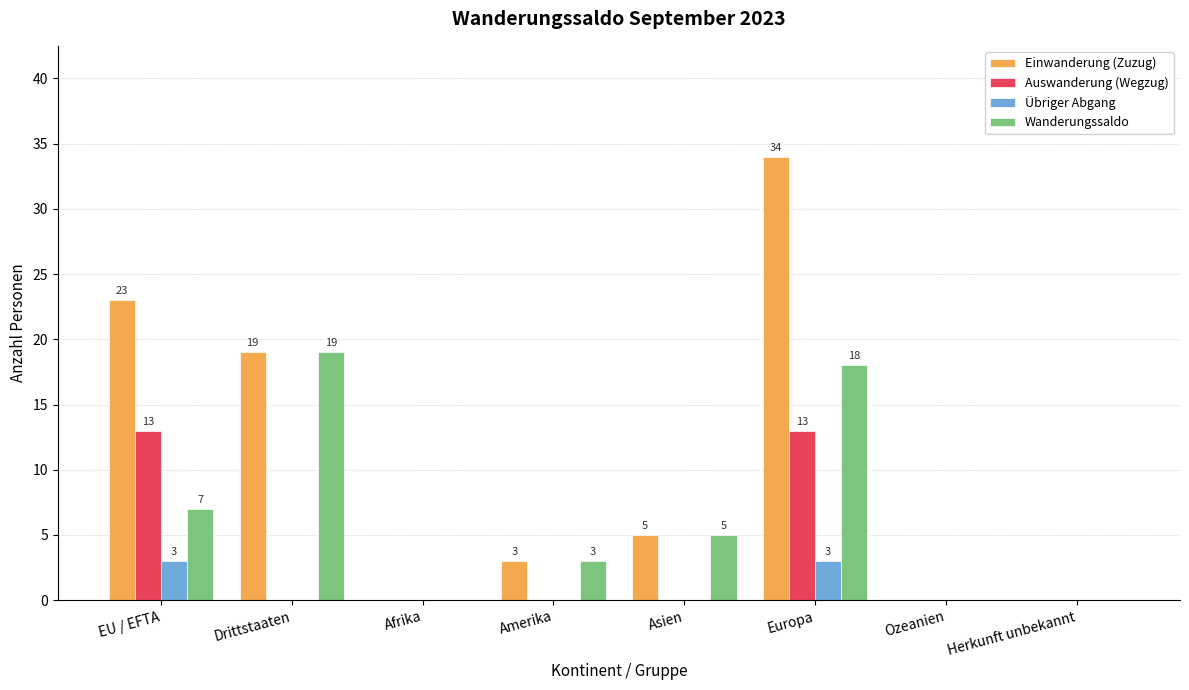

What is the sum of the Einwanderung (Zuzug) values at Afrika and Drittstaaten?

19